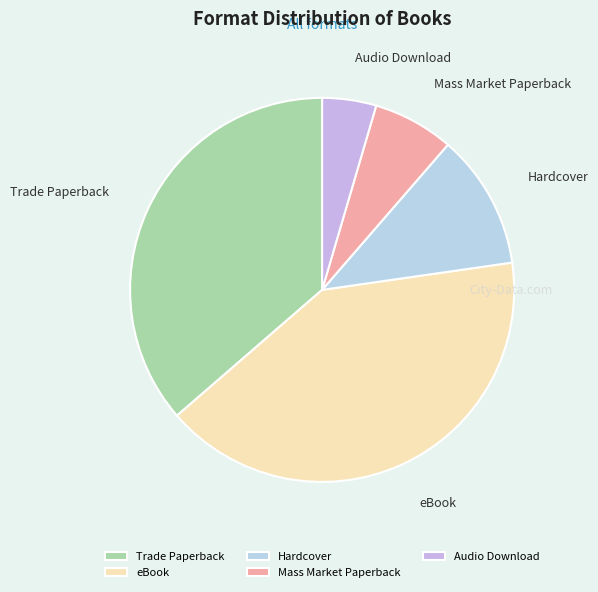

Combined, do eBook and Mass Market Paperback account for over 50%?

No